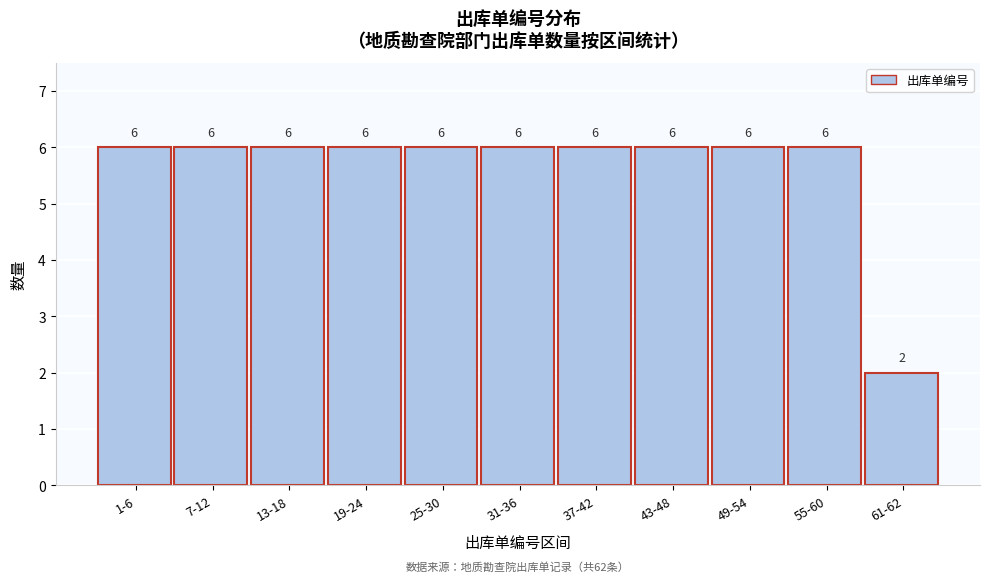

Reading right to left, list all the values displayed in this chart.

2	6	6	6	6	6	6	6	6	6	6